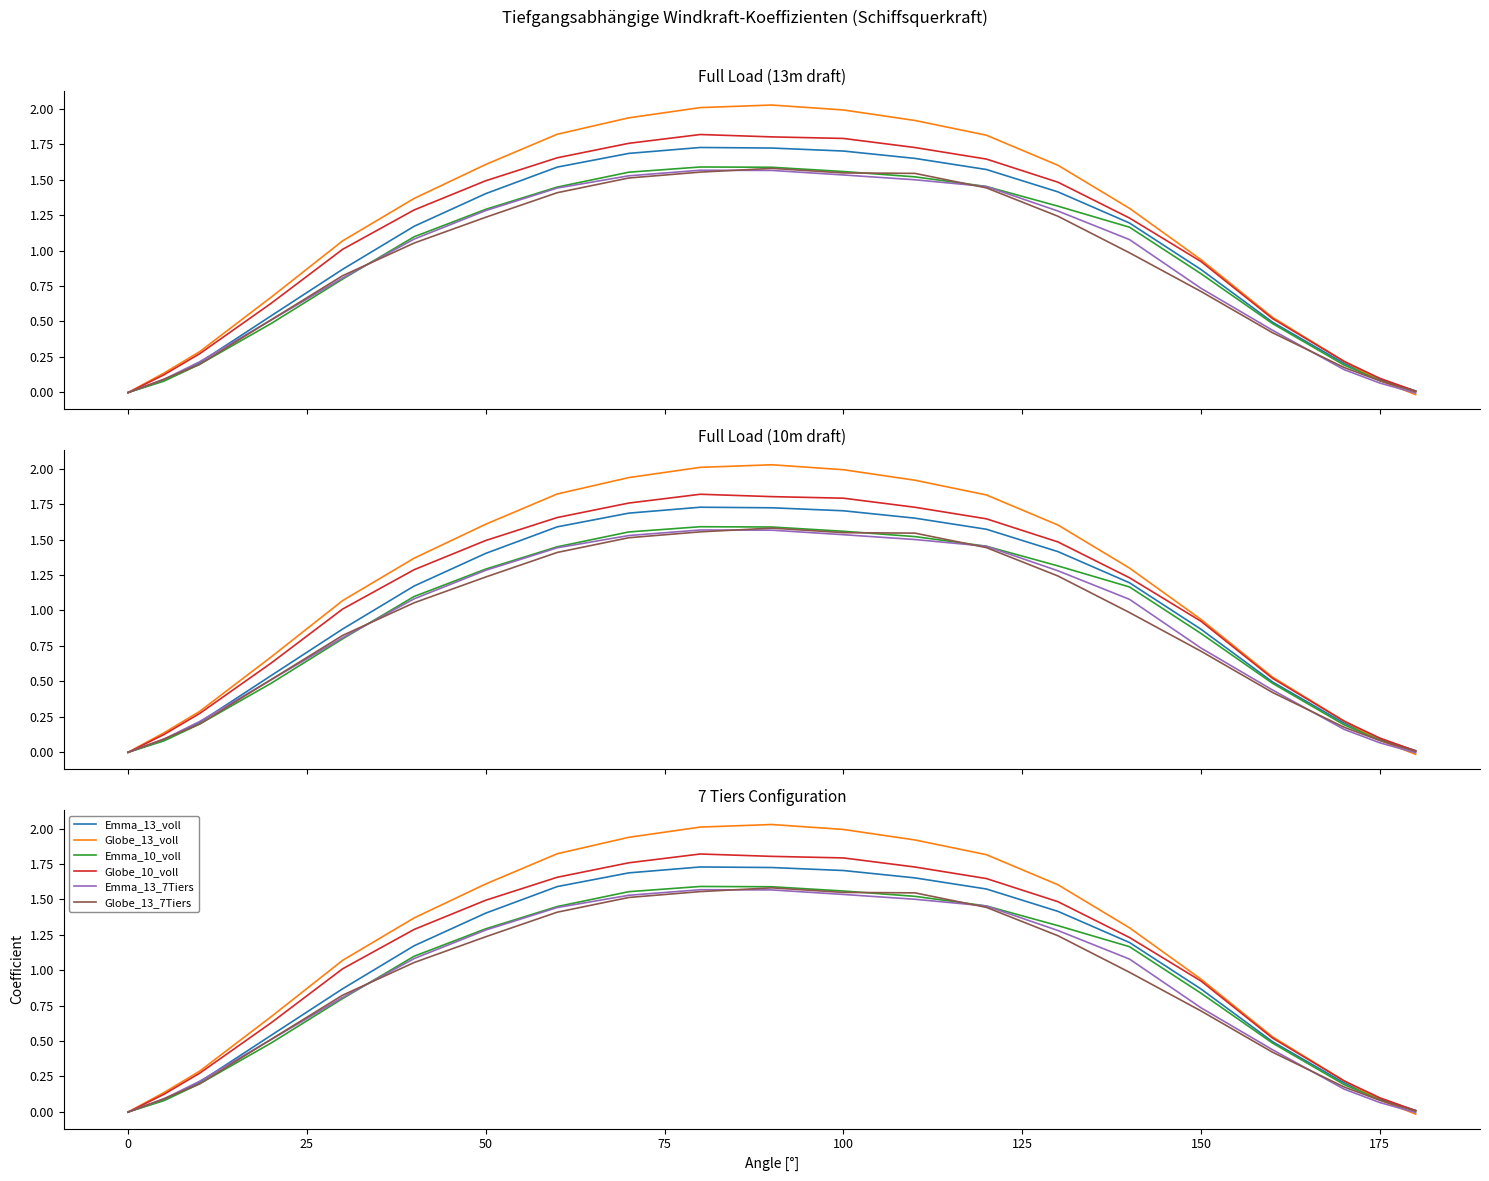

Is the value of Globe_13_7Tiers at 17 greater than the value of Emma_10_voll at 200?

No